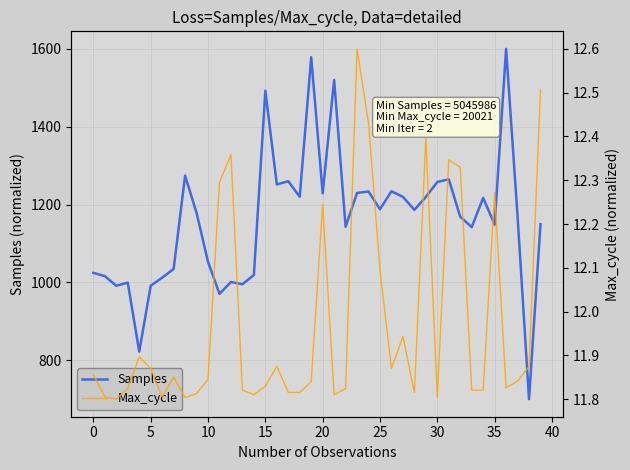

What is the lowest value of the Samples series?

700.0